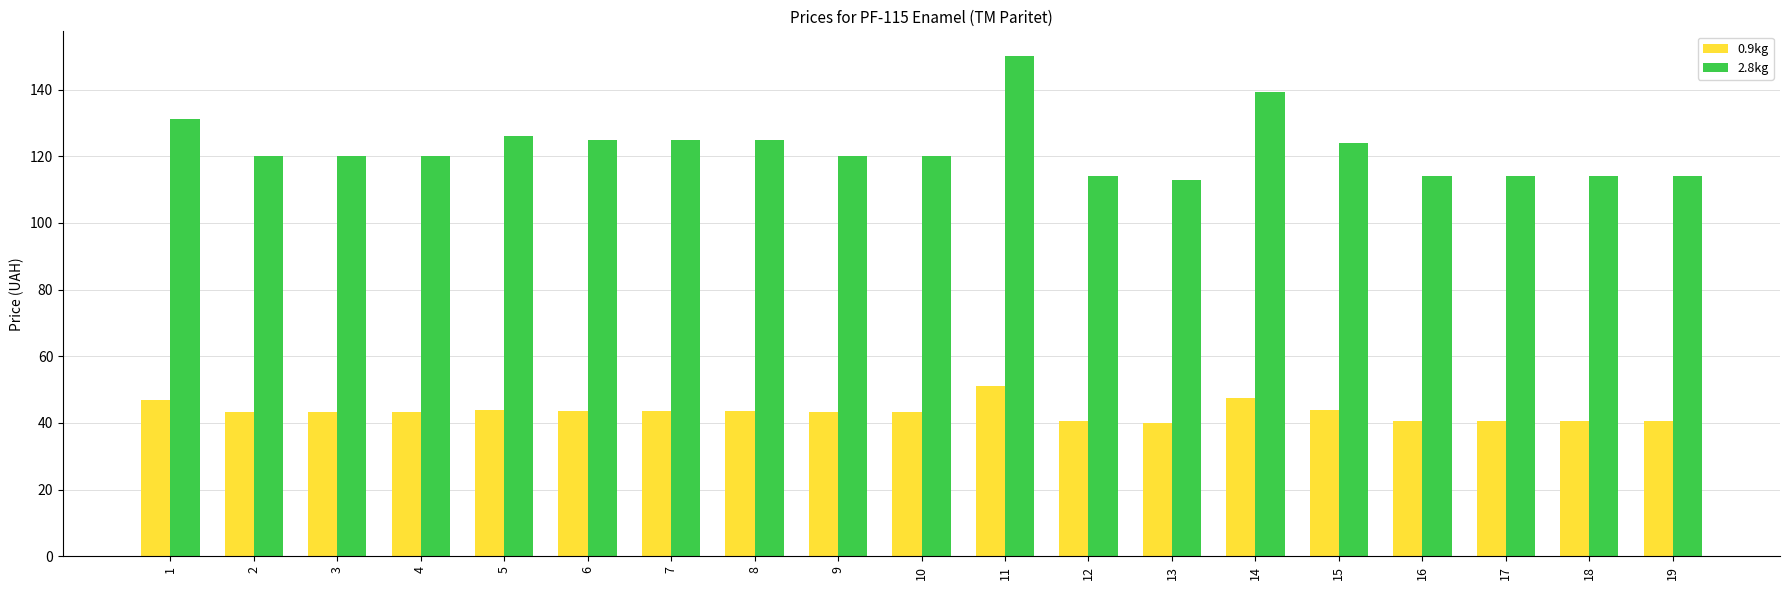

Is the value of 0.9kg at 15 greater than the value of 2.8kg at 2?

No